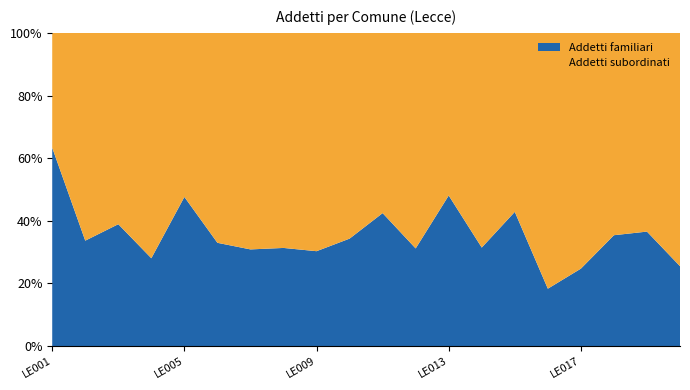

Reading left to right, extract all data points from this chart.

Addetti familiari: LE001=38	LE002=67	LE003=72	LE004=62	LE005=50	LE006=124	LE007=46	LE008=21	LE009=20	LE010=93	LE011=107	LE012=29	LE013=25	LE014=140	LE015=45	LE016=275	LE017=23	LE018=57	LE019=68	LE020=111
Addetti subordinati: LE001=22	LE002=132	LE003=113	LE004=159	LE005=55	LE006=252	LE007=103	LE008=46	LE009=46	LE010=178	LE011=145	LE012=64	LE013=27	LE014=305	LE015=60	LE016=1225	LE017=70	LE018=104	LE019=118	LE020=324
TOTALE ADDETTI: LE001=60	LE002=199	LE003=185	LE004=221	LE005=105	LE006=376	LE007=149	LE008=67	LE009=66	LE010=271	LE011=252	LE012=93	LE013=52	LE014=445	LE015=105	LE016=1500	LE017=93	LE018=161	LE019=186	LE020=435